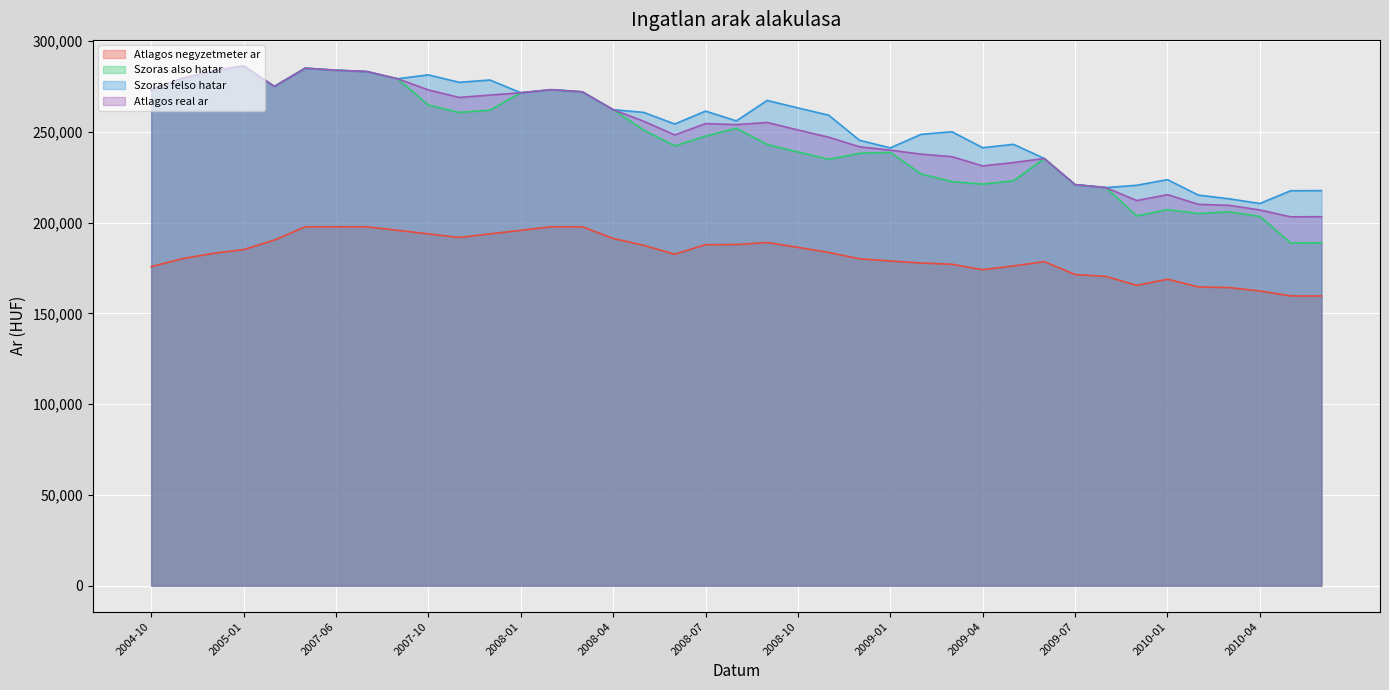

How many lines are shown in the chart?

4